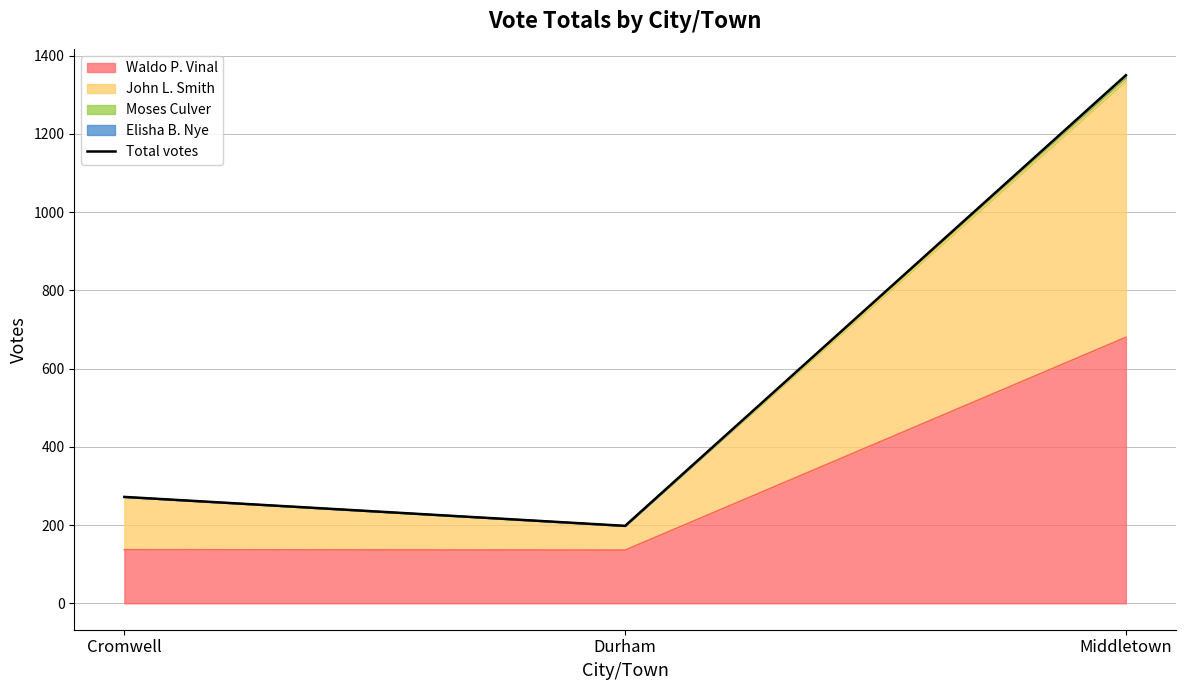

Count the number of values greater than 272.

1